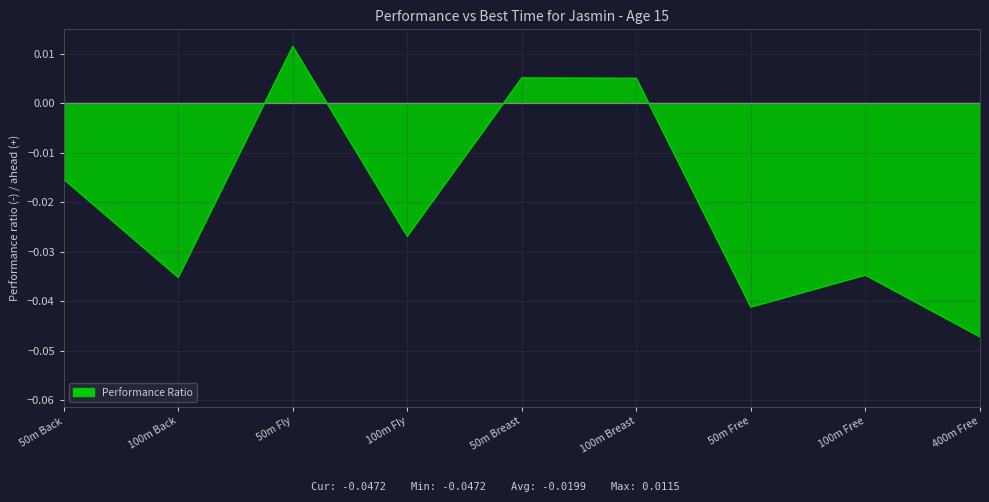

Where is the data nearest to the value 0?

100m Breast